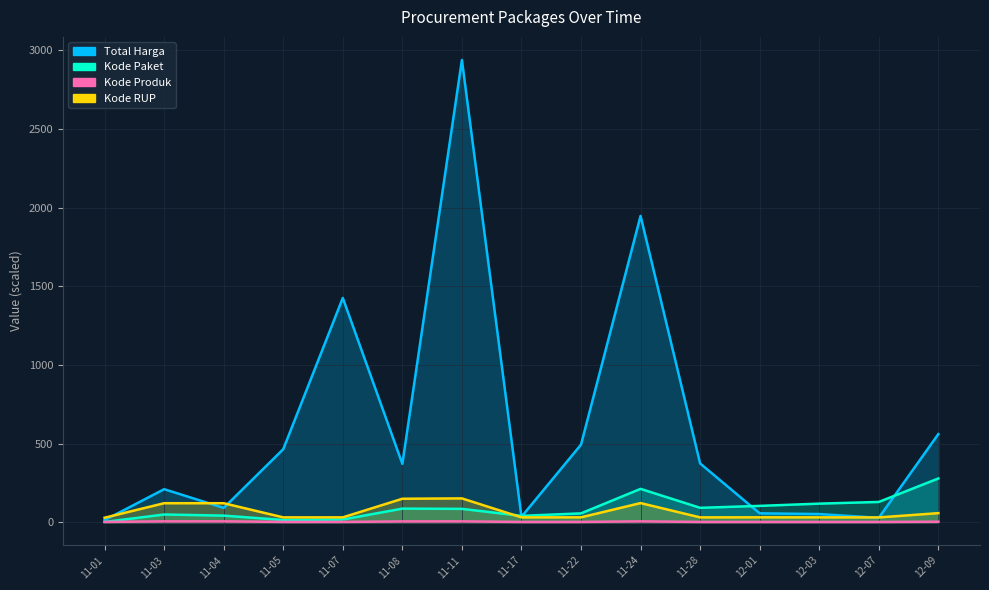

What is the spread (max minus min) of values at 11-05?

462.5